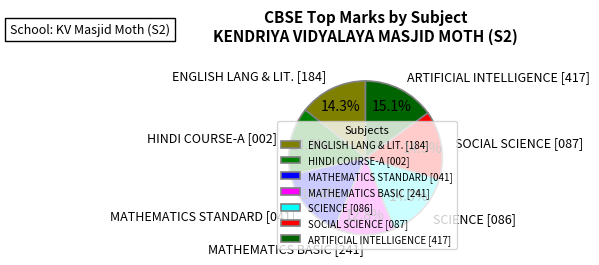

True or false: SCIENCE [086] accounts for 3% of the total.

False